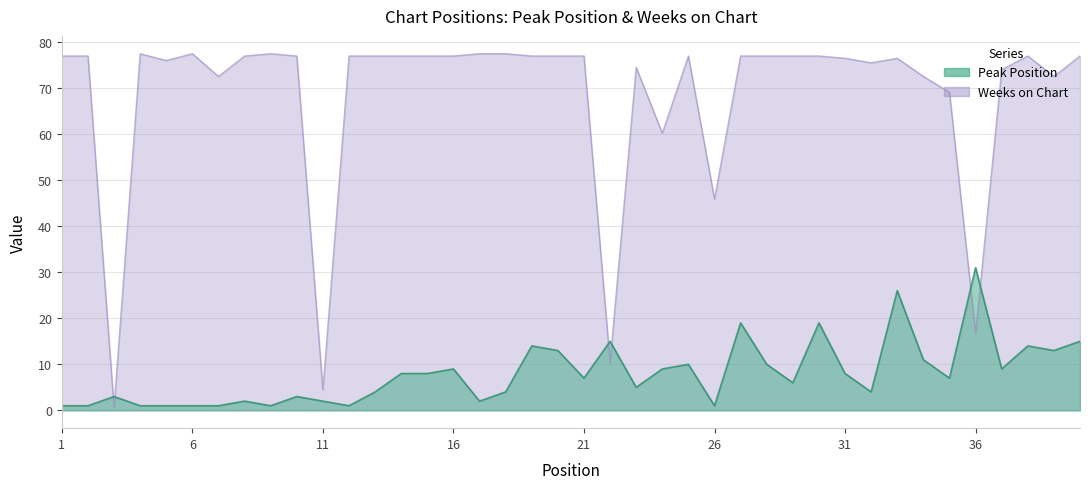

What is the sum of all Peak Position values?

319.0